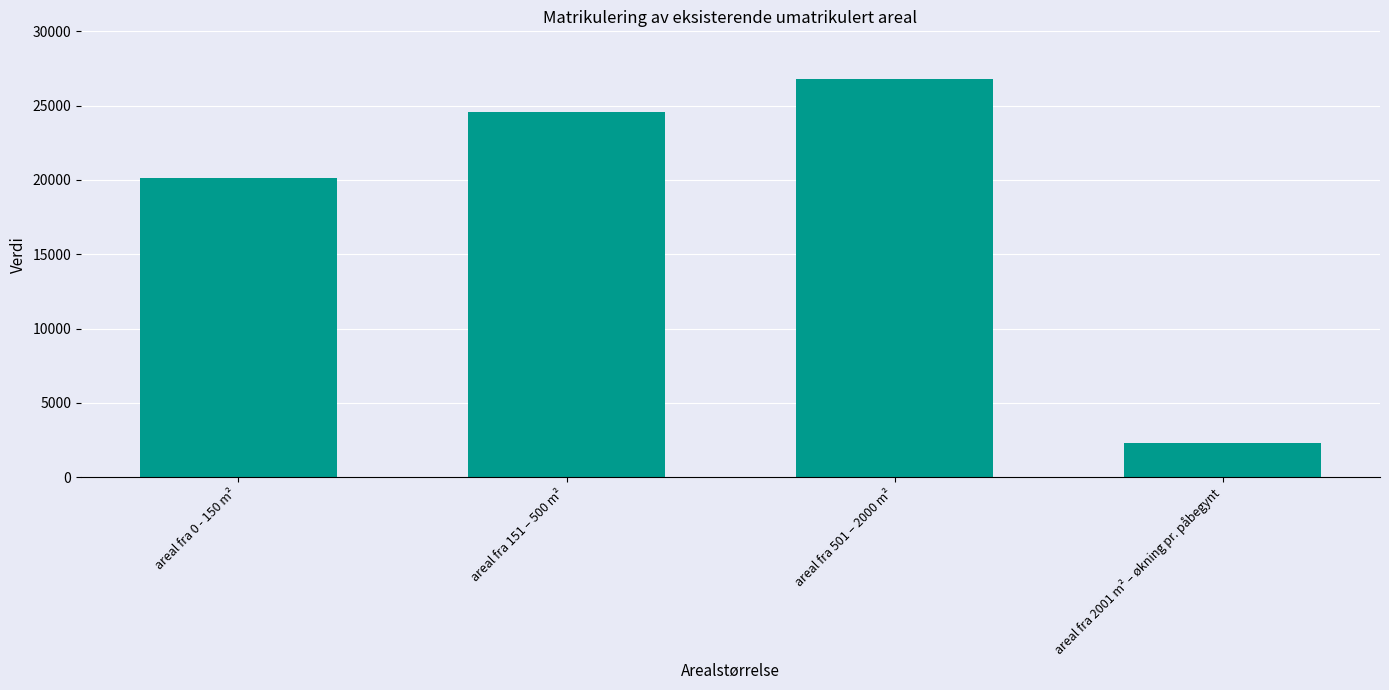

What position from the right is areal fra 2001 m² – økning pr. påbegynt?

1